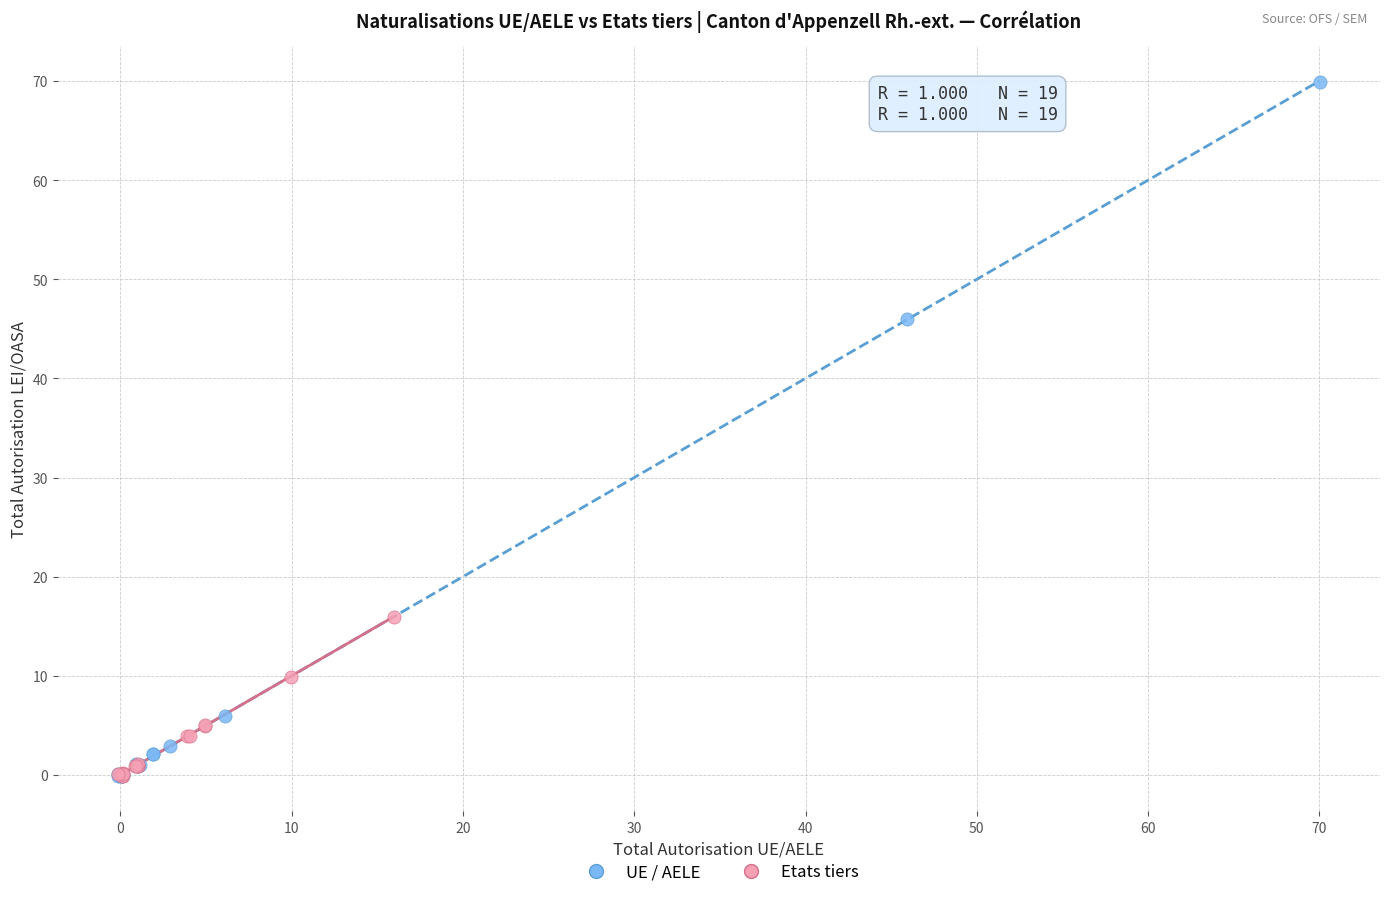

Which series has the largest Y range (max minus min)?

UE / AELE